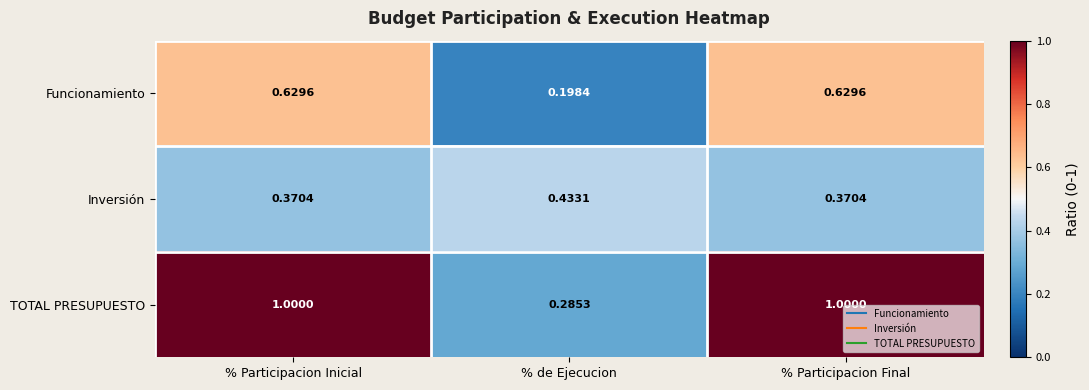

Which series has the largest total across all categories?

TOTAL PRESUPUESTO